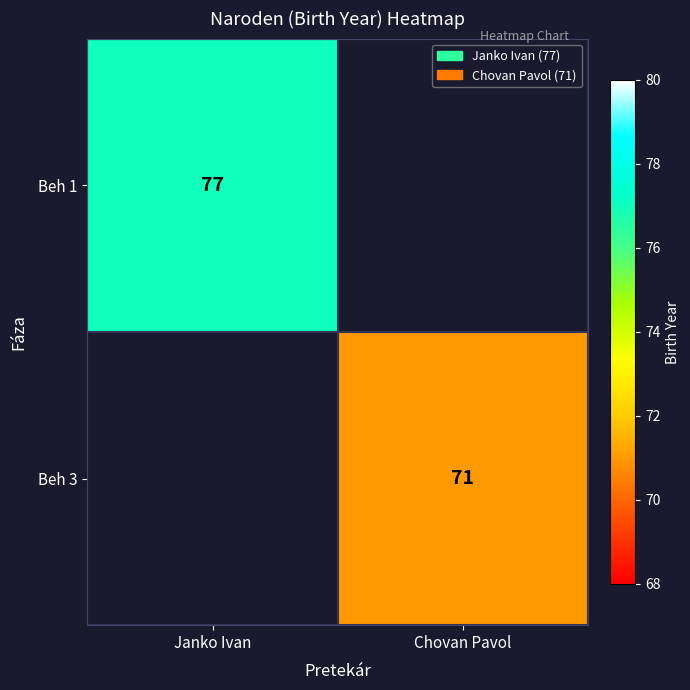

Between Chovan Pavol and Janko Ivan, which is larger?

Janko Ivan